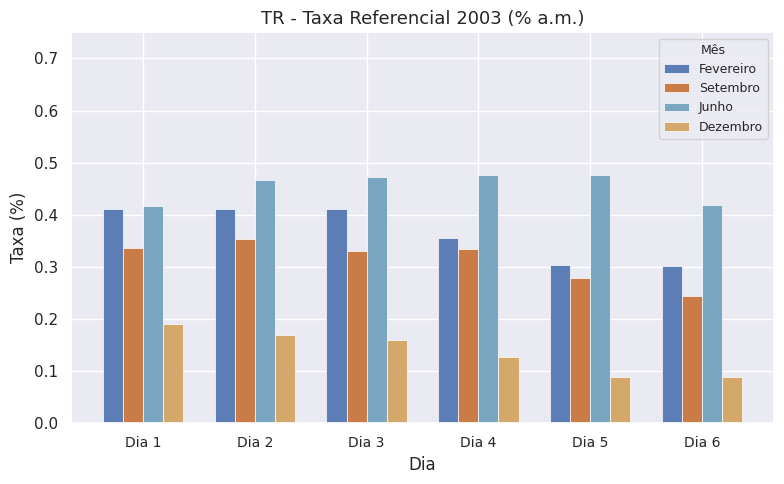

What is the sum of all Junho values?

2.7